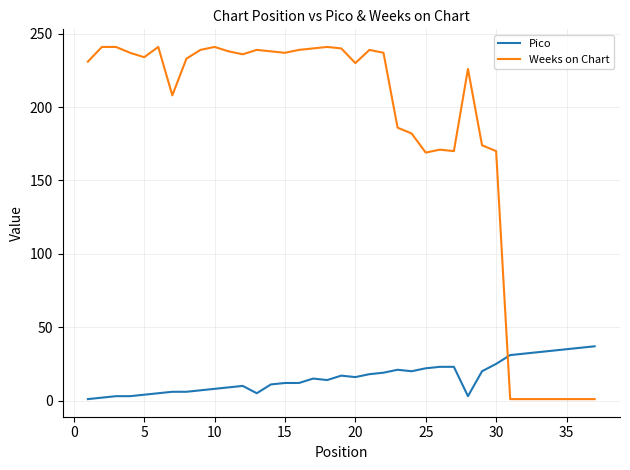

What is the maximum value shown in the chart?

241